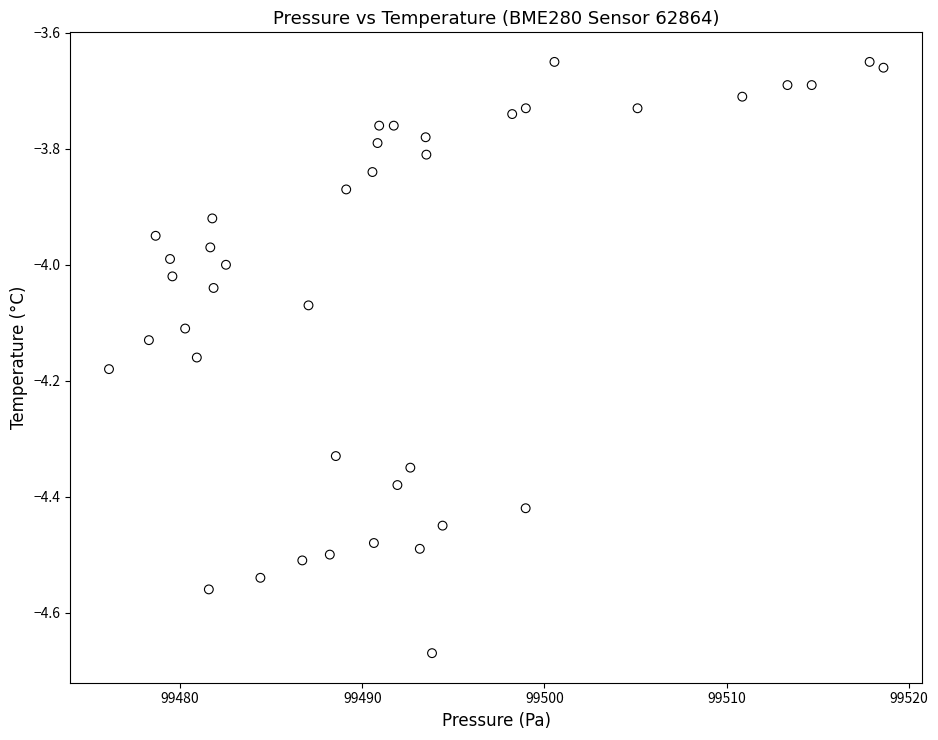

What is the range of X values (max minus min)?

42.5